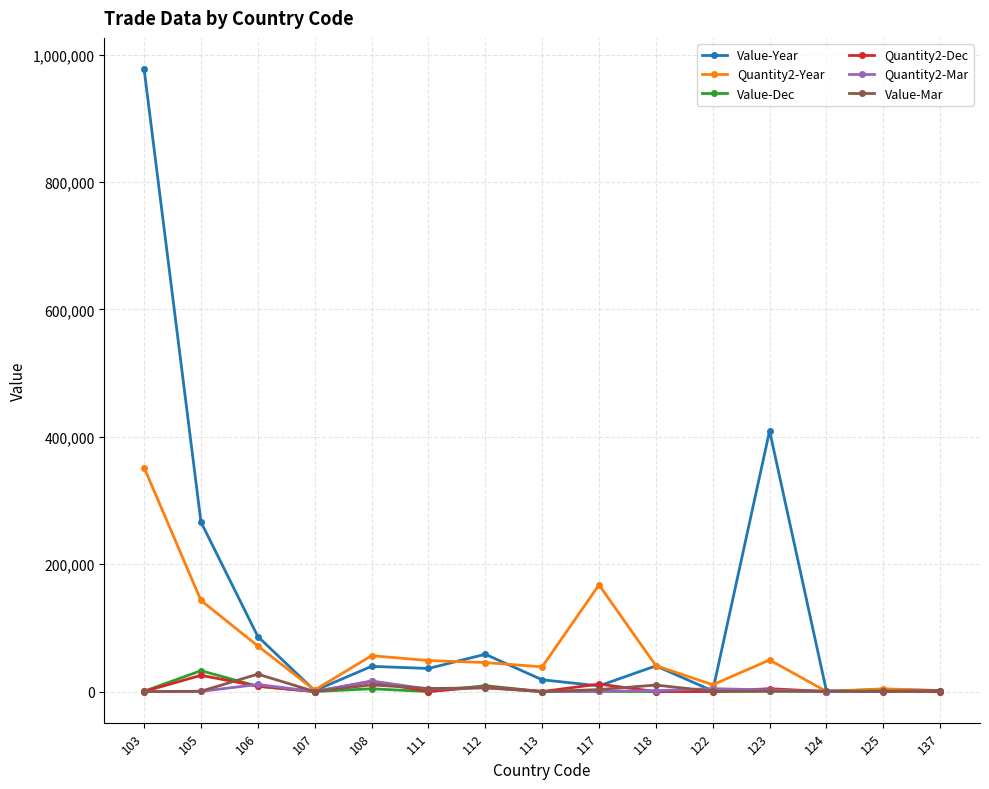

How many categories are shown in the chart?

15